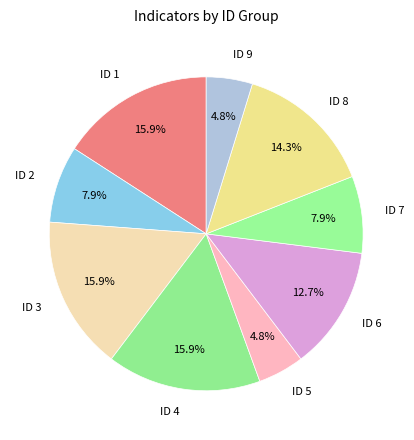

Is the sum of ID 1 and ID 5 greater than half?

No